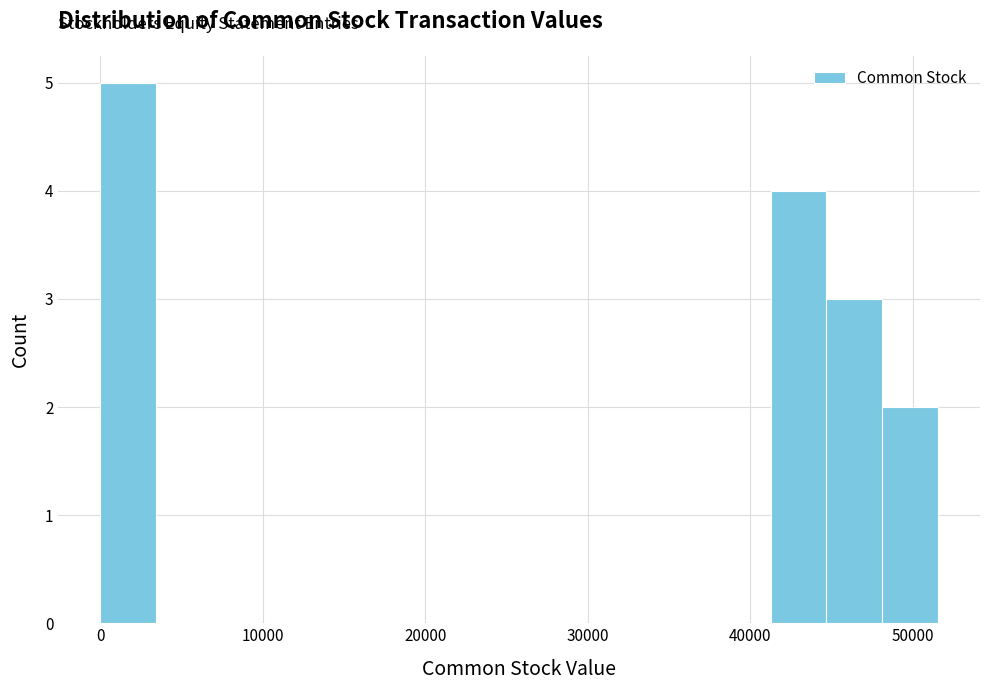

Read against the x-axis, roughly where is the centre of the tallest bar?

2000